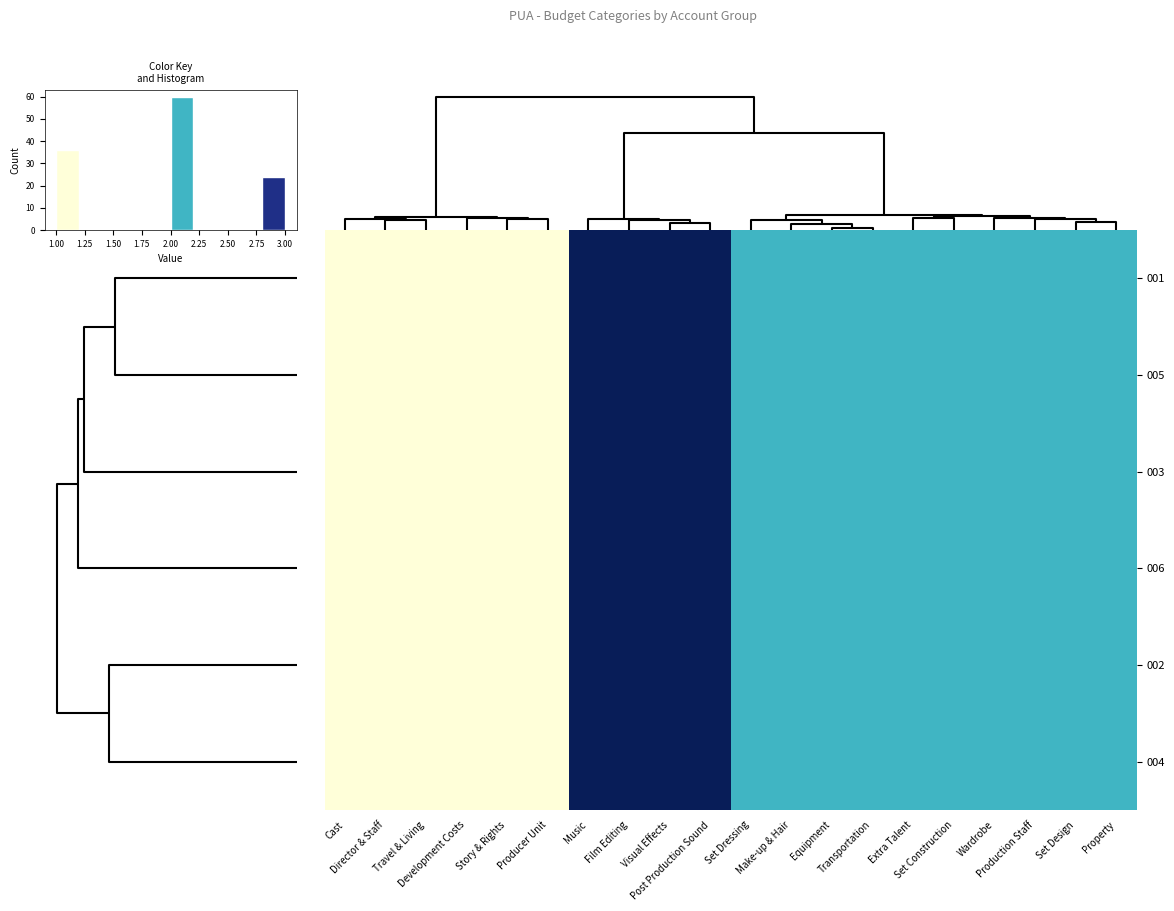

Rank the categories by row_1 value from lowest to highest.

Cast, Director & Staff, Travel & Living, Development Costs, Story & Rights, Producer Unit, Set Dressing, Make-up & Hair, Equipment, Transportation, Extra Talent, Set Construction, Wardrobe, Production Staff, Set Design, Property, Music, Film Editing, Visual Effects, Post Production Sound